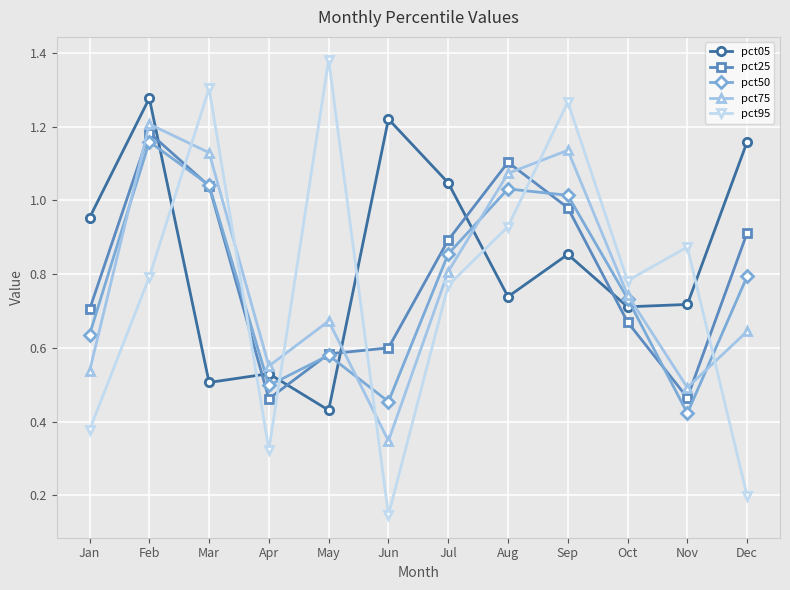

What is the total value across all series at Aug?

4.9